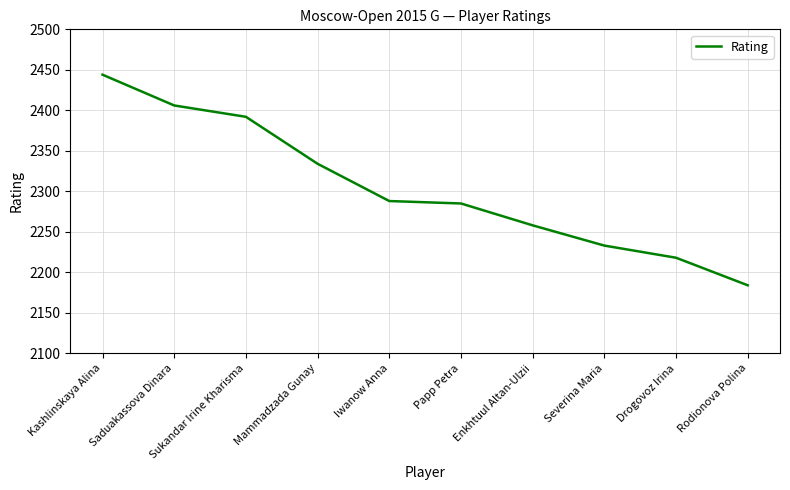

What is the difference between the values at Rodionova Polina and Severina Maria?

49